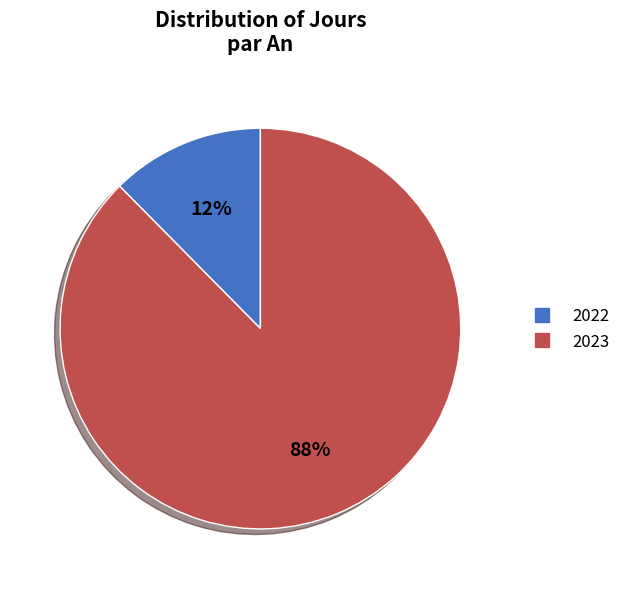

Rank the categories by value from highest to lowest.

2023, 2022